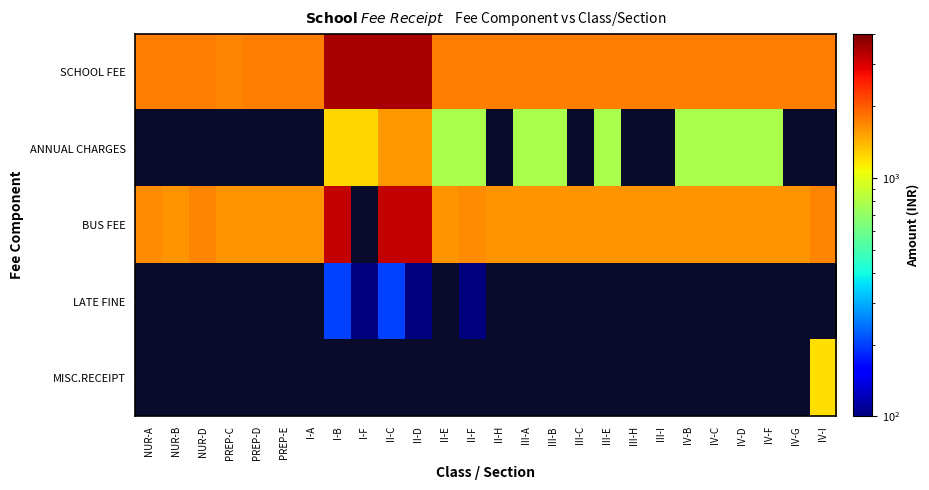

Reading right to left, list all the values displayed in this chart.

SCHOOL FEE: IV-I=1750	IV-G=1750	IV-F=1750	IV-D=1750	IV-C=1750	IV-B=1750	III-I=1750	III-H=1750	III-E=1750	III-C=1750	III-B=1750	III-A=1750	II-H=1750	II-F=1750	II-E=1750	II-D=3500	II-C=3500	I-F=3500	I-B=3500	I-A=1750	PREP-E=1750	PREP-D=1750	PREP-C=1700	NUR-D=1750	NUR-B=1750	NUR-A=1750
ANNUAL CHARGES: IV-I=0	IV-G=0	IV-F=785	IV-D=785	IV-C=785	IV-B=785	III-I=0	III-H=0	III-E=785	III-C=0	III-B=785	III-A=785	II-H=0	II-F=785	II-E=785	II-D=1570	II-C=1570	I-F=1230	I-B=1230	I-A=0	PREP-E=0	PREP-D=0	PREP-C=0	NUR-D=0	NUR-B=0	NUR-A=0
BUS FEE: IV-I=1700	IV-G=1600	IV-F=1600	IV-D=1600	IV-C=1600	IV-B=1600	III-I=1600	III-H=1600	III-E=1600	III-C=1600	III-B=1600	III-A=1600	II-H=1600	II-F=1650	II-E=1600	II-D=3200	II-C=3200	I-F=0	I-B=3200	I-A=1600	PREP-E=1600	PREP-D=1600	PREP-C=1600	NUR-D=1700	NUR-B=1600	NUR-A=1650
LATE FINE: IV-I=0	IV-G=0	IV-F=0	IV-D=0	IV-C=0	IV-B=0	III-I=0	III-H=0	III-E=0	III-C=0	III-B=0	III-A=0	II-H=0	II-F=100	II-E=0	II-D=100	II-C=200	I-F=100	I-B=200	I-A=0	PREP-E=0	PREP-D=0	PREP-C=0	NUR-D=0	NUR-B=0	NUR-A=0
MISC.RECEIPT: IV-I=1200	IV-G=0	IV-F=0	IV-D=0	IV-C=0	IV-B=0	III-I=0	III-H=0	III-E=0	III-C=0	III-B=0	III-A=0	II-H=0	II-F=0	II-E=0	II-D=0	II-C=0	I-F=0	I-B=0	I-A=0	PREP-E=0	PREP-D=0	PREP-C=0	NUR-D=0	NUR-B=0	NUR-A=0